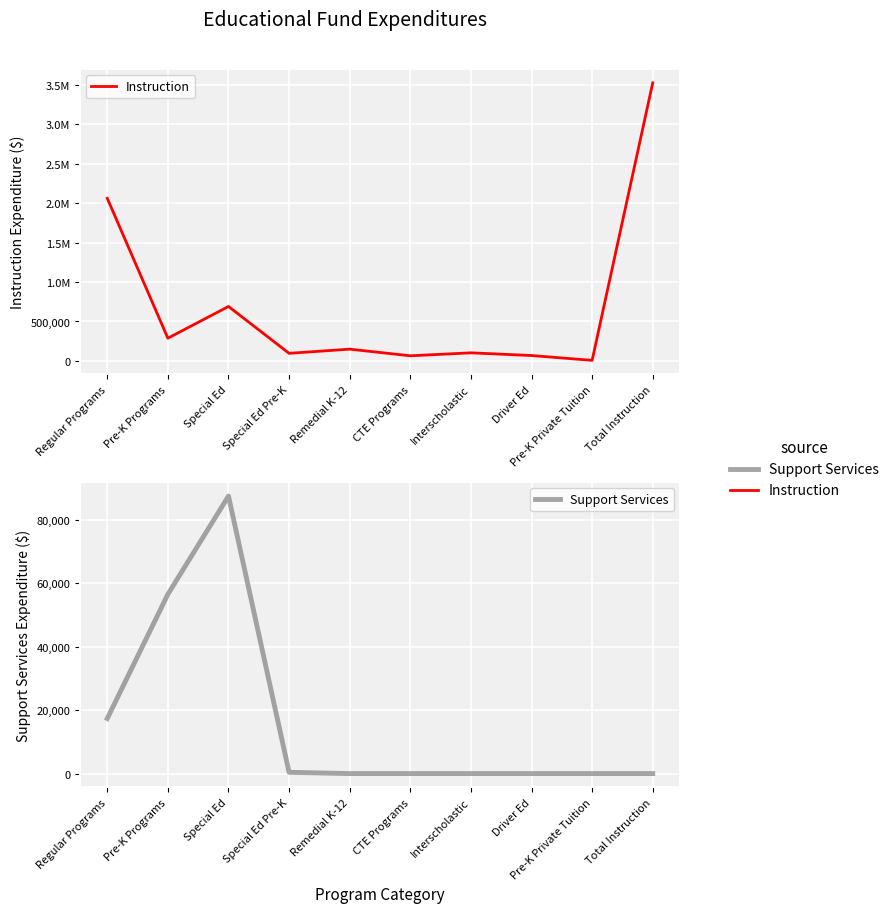

How many distinct data groups are displayed?

2